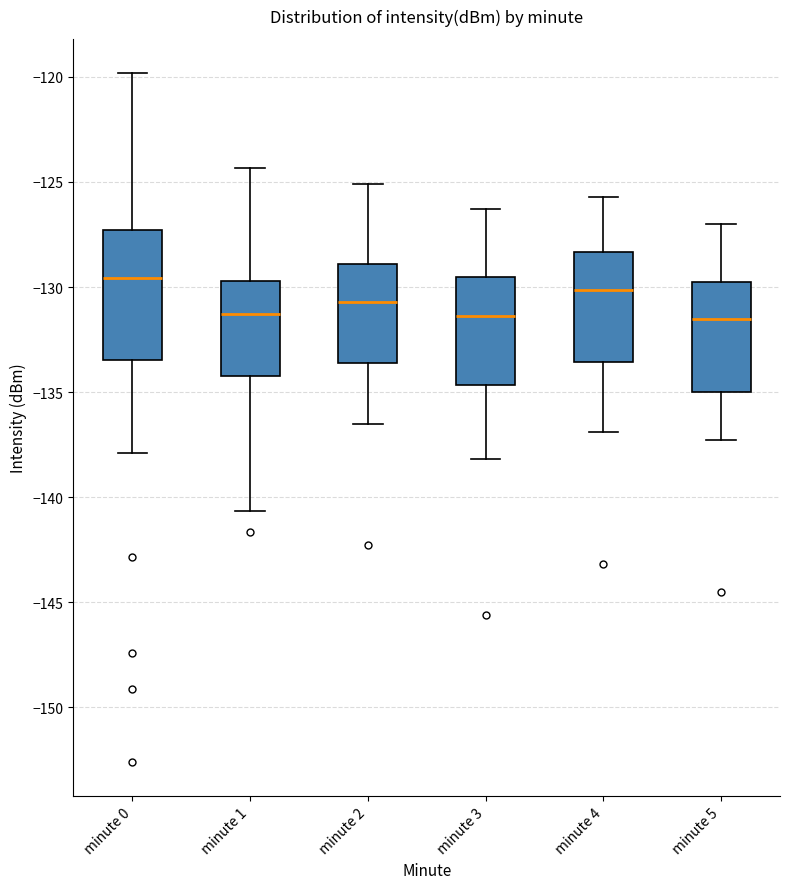

Which box is the tallest, from its lower edge to its upper edge?

minute 0